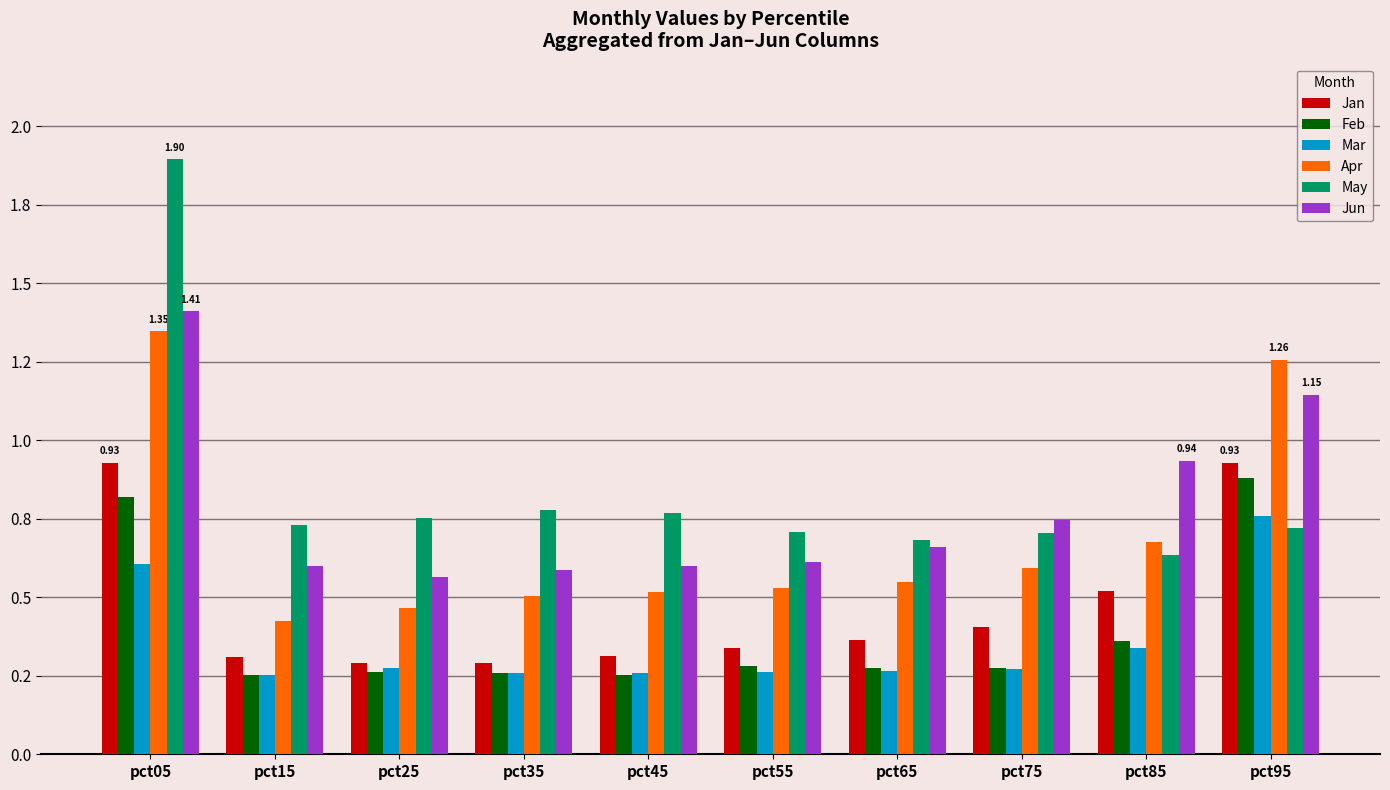

At which category is the sum across all series the highest?

pct05